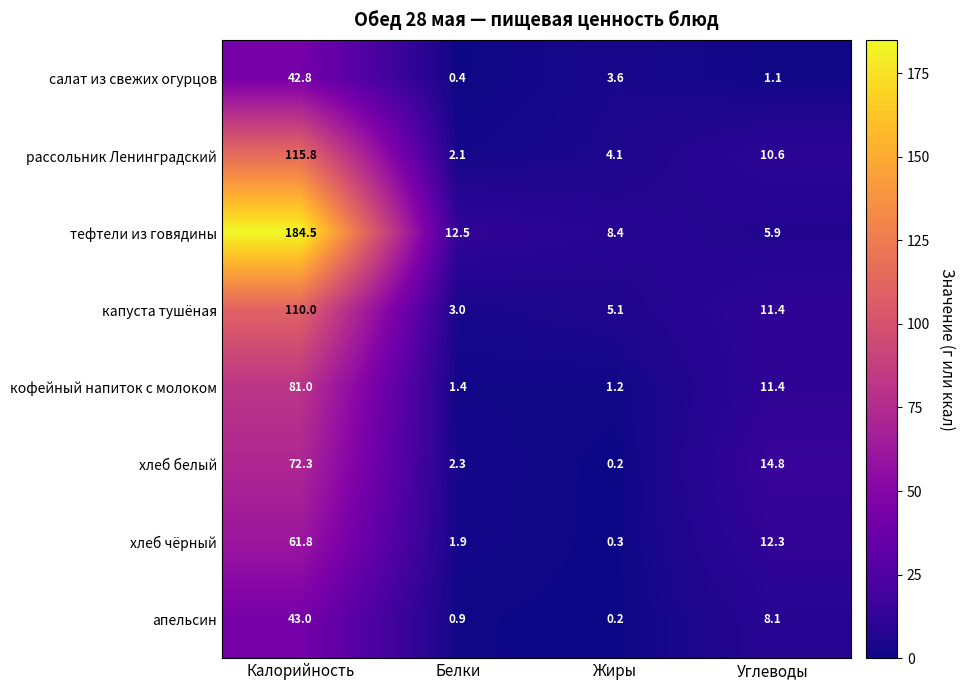

Between Калорийность and Белки, which series saw the biggest shift?

тефтели из говядины